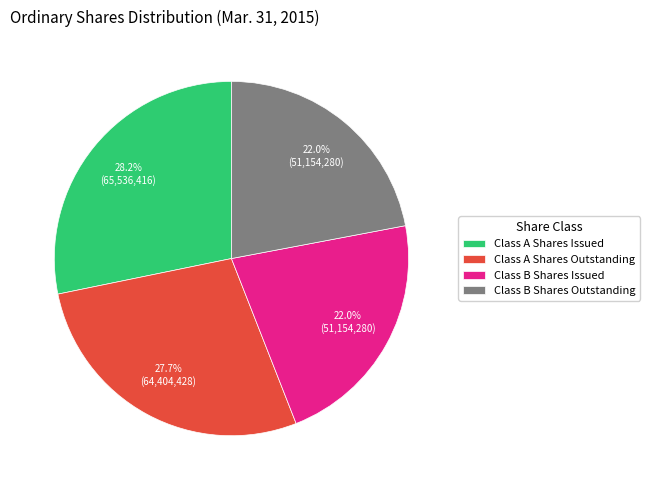

To the nearest percent, what is the average slice percentage?

25%